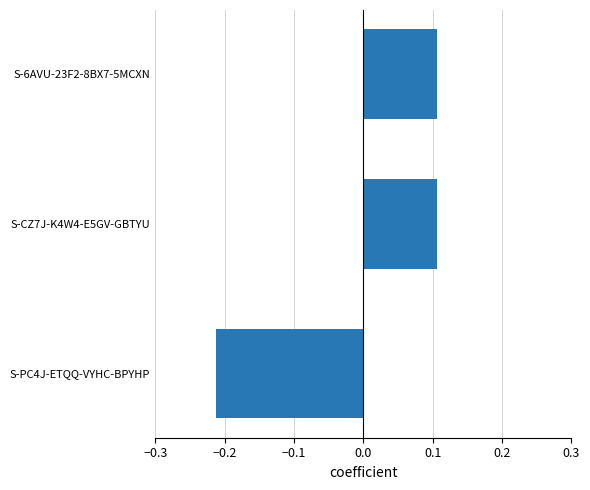

Which category has the lowest value across all series?

S-PC4J-ETQQ-VYHC-BPYHP